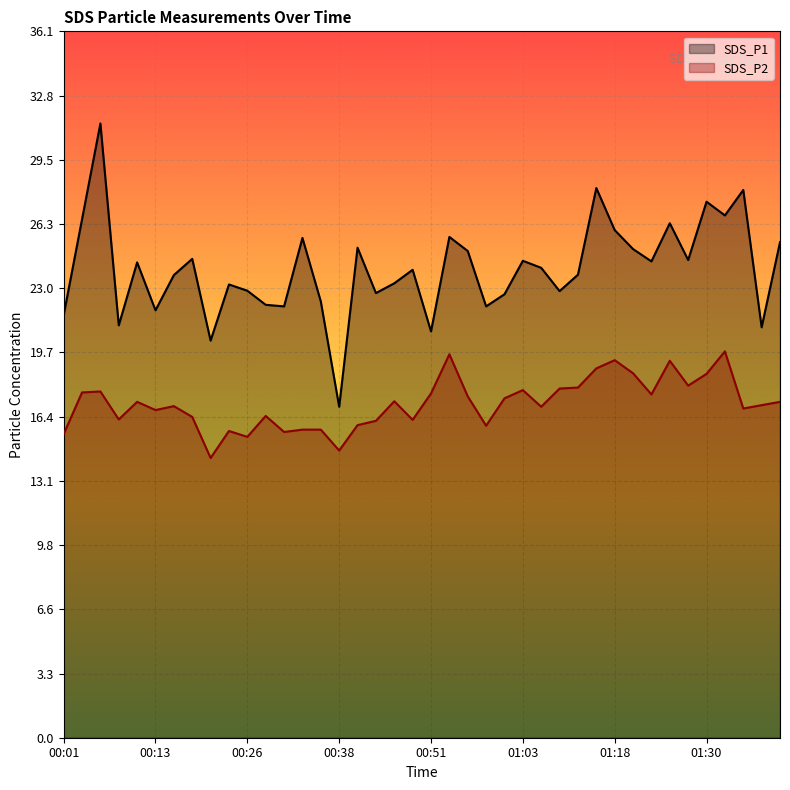

Which category has the highest value in the SDS_P1 series?

00:06